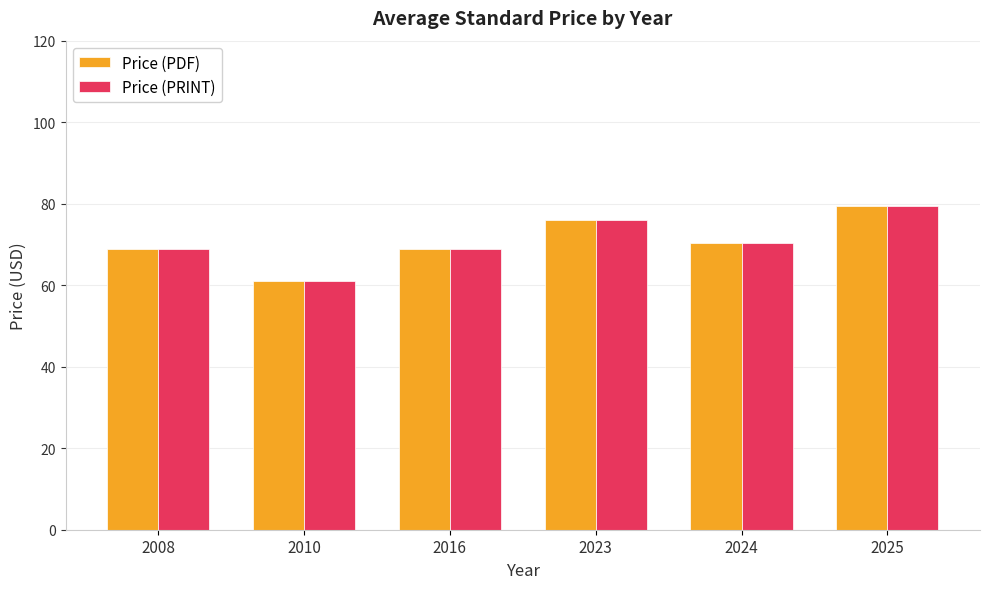

What is the value of the Price (PRINT) bar at the 1st from the left?

69.0